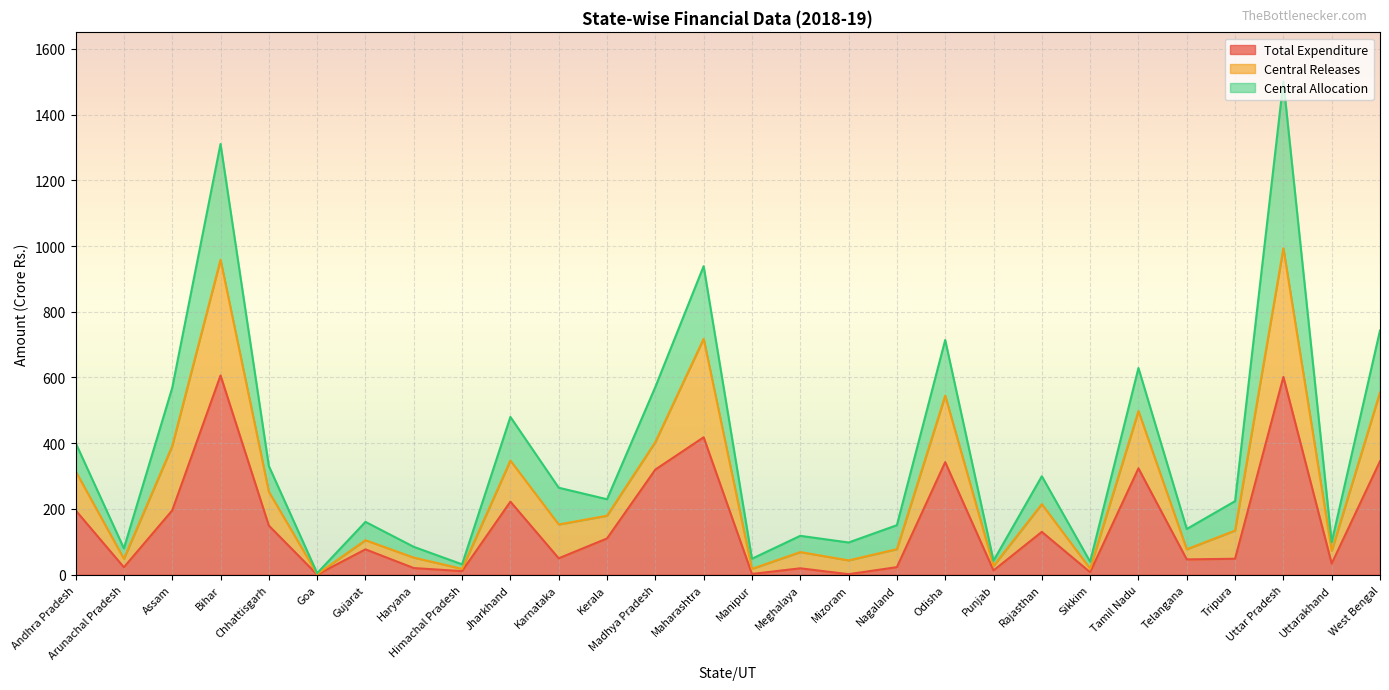

True or false: Total Expenditure and Central Releases intersect in this chart.

False